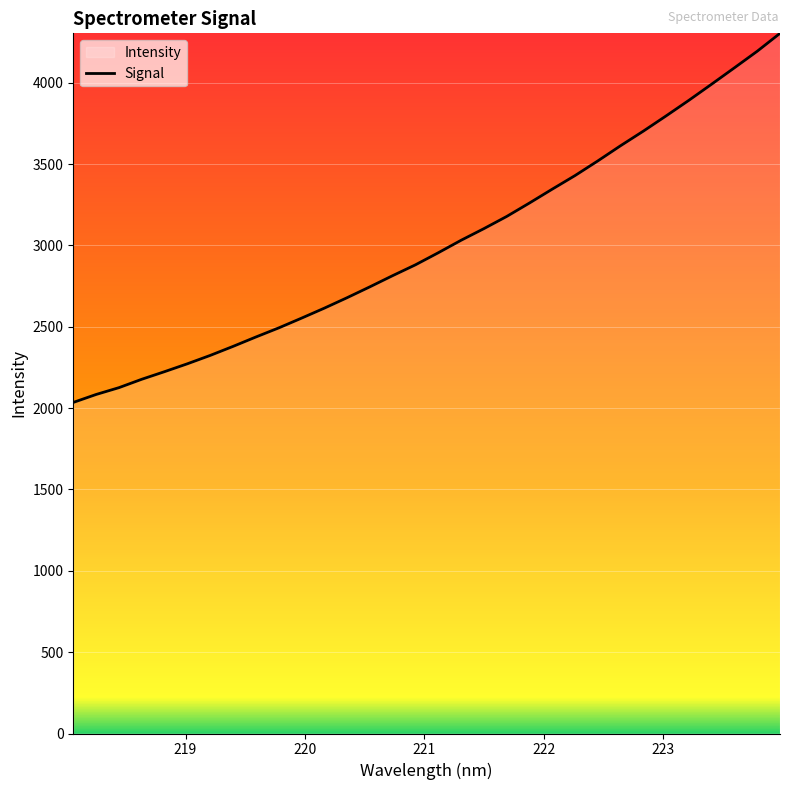

What is the maximum value shown in the chart?

4304.2